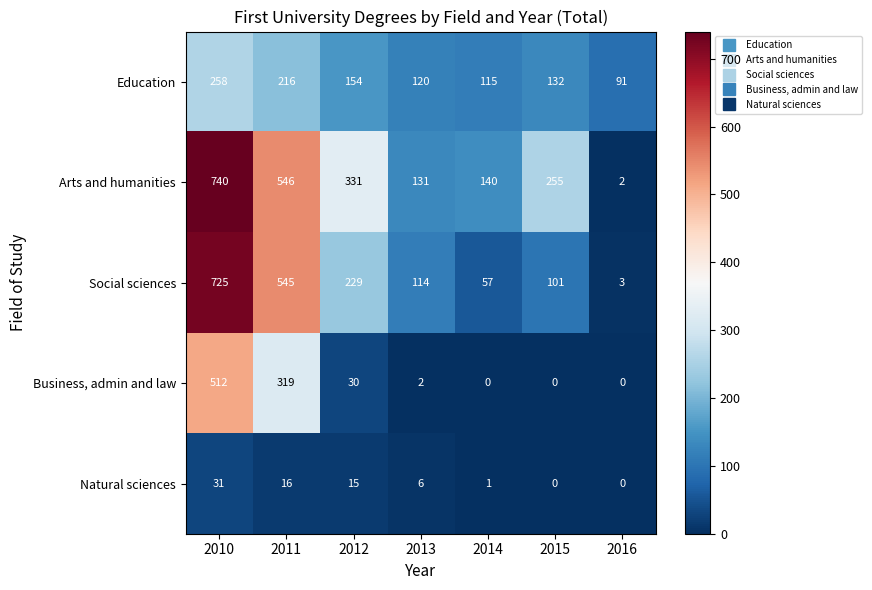

What is the difference between the maximum and second lowest values in the Arts and humanities series?

609